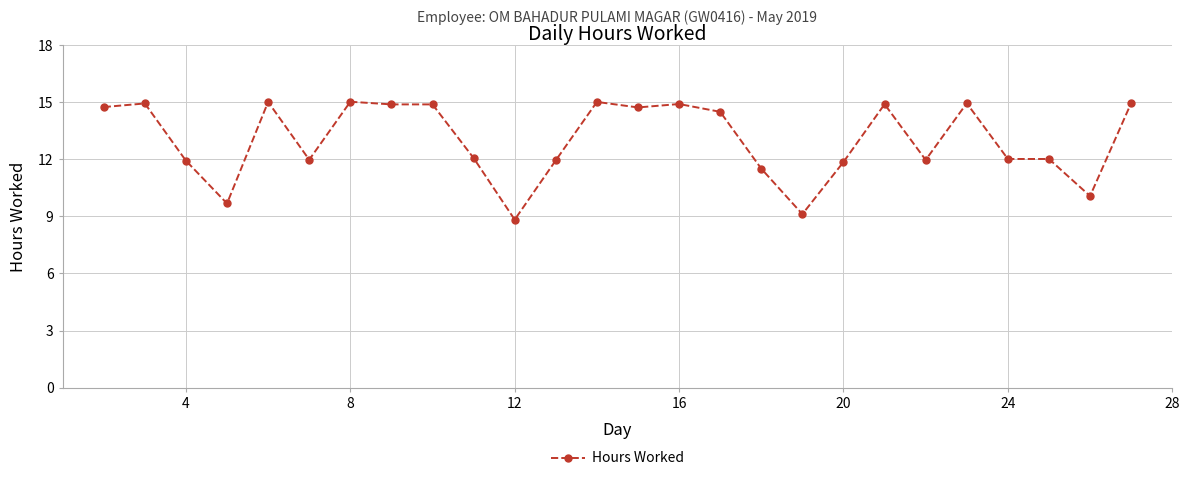

What is the greatest value displayed?

15.0